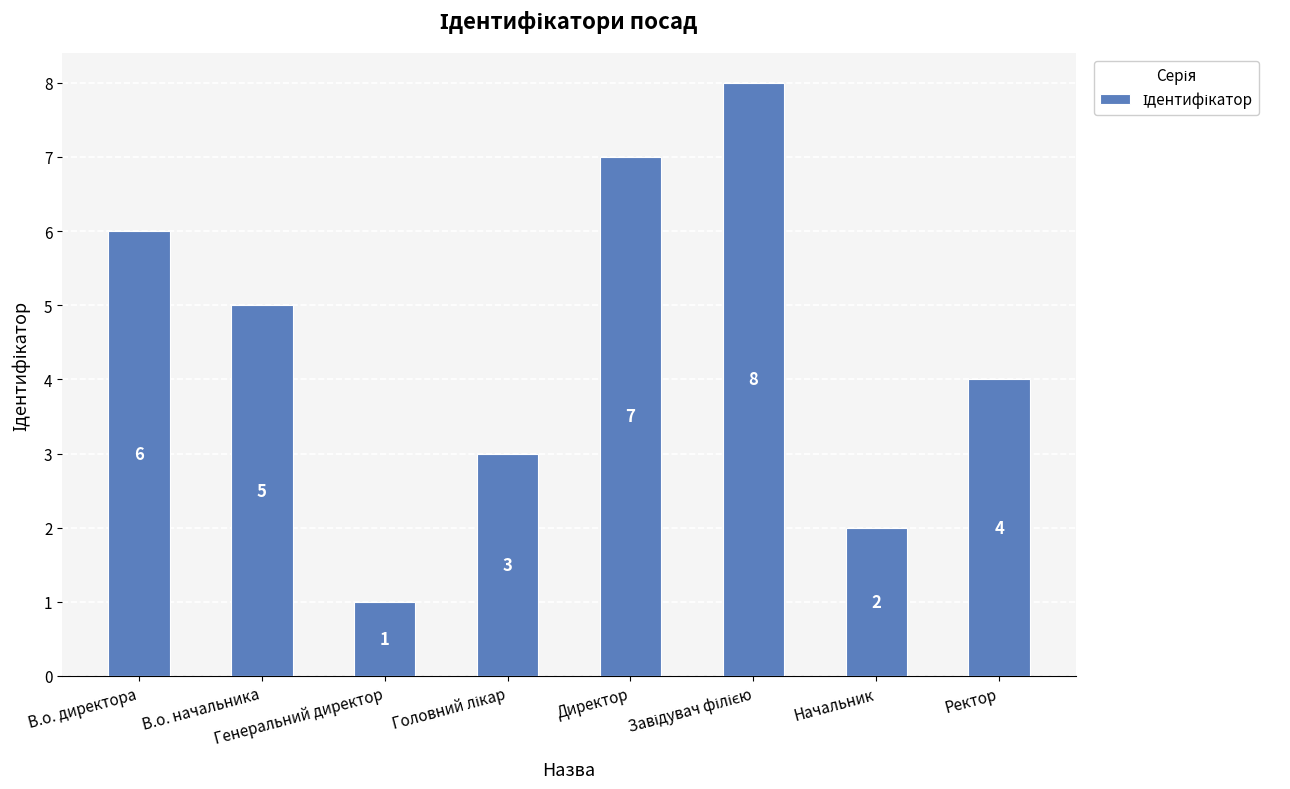

What is the difference between the maximum and minimum values?

7